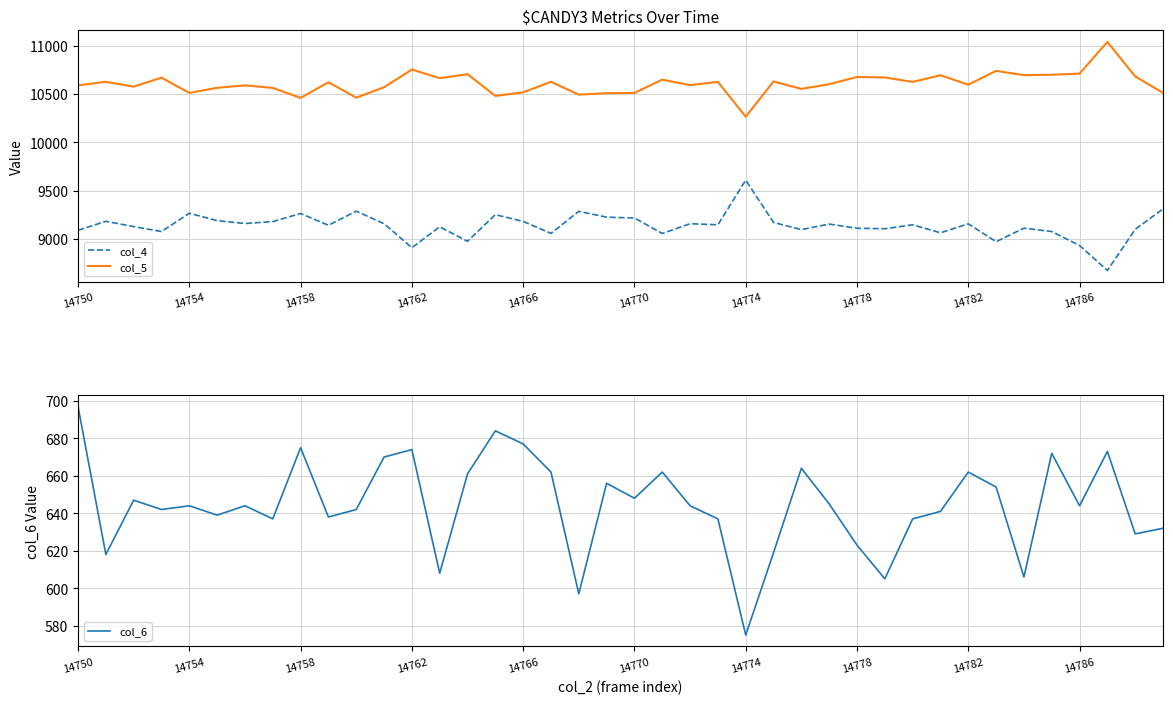

True or false: col_4 and col_6 cross at least once.

False